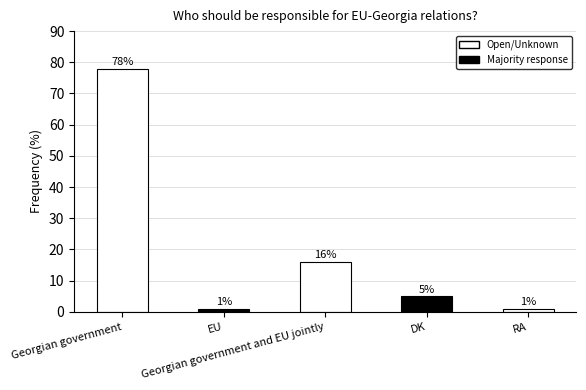

Which has a higher value, Georgian government or EU?

Georgian government